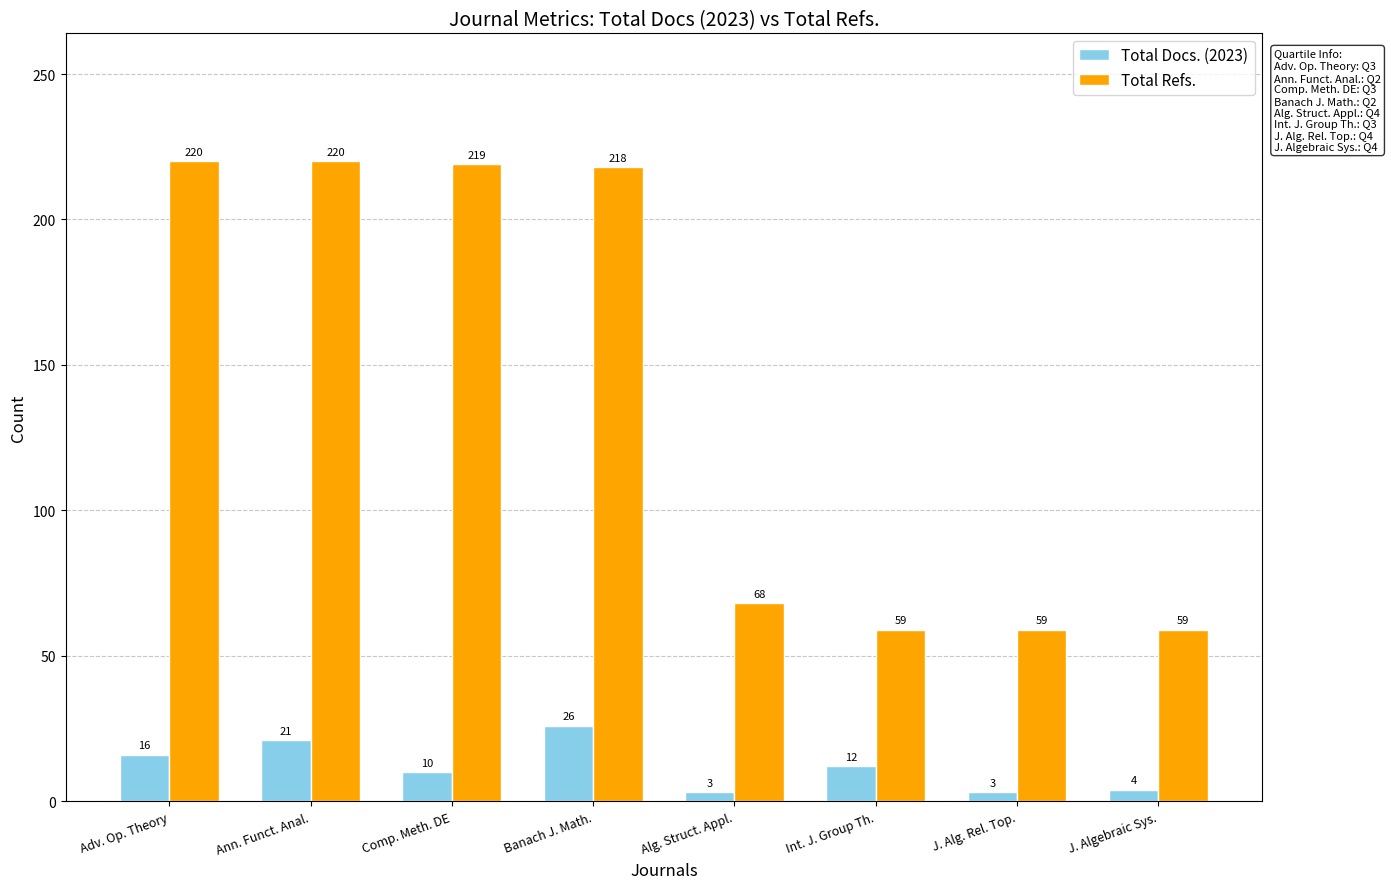

What is the value of the Total Docs. (2023) bar at the 5th from the left?

3